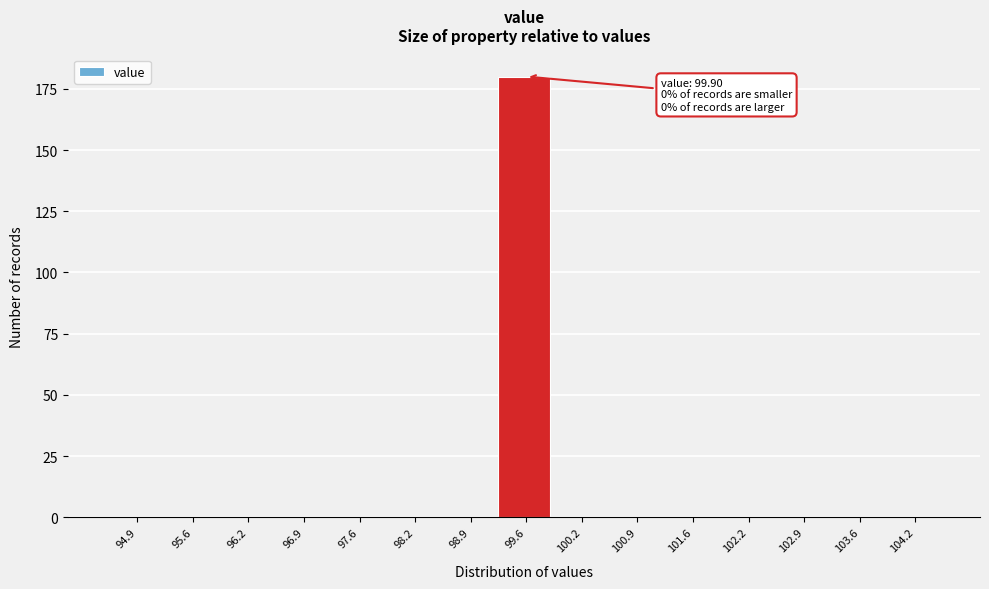

Reading left to right, list all the values displayed in this chart.

94.9=0	95.6=0	96.2=0	96.9=0	97.6=0	98.2=0	98.9=0	99.6=180	100.2=0	100.9=0	101.6=0	102.2=0	102.9=0	103.6=0	104.2=0